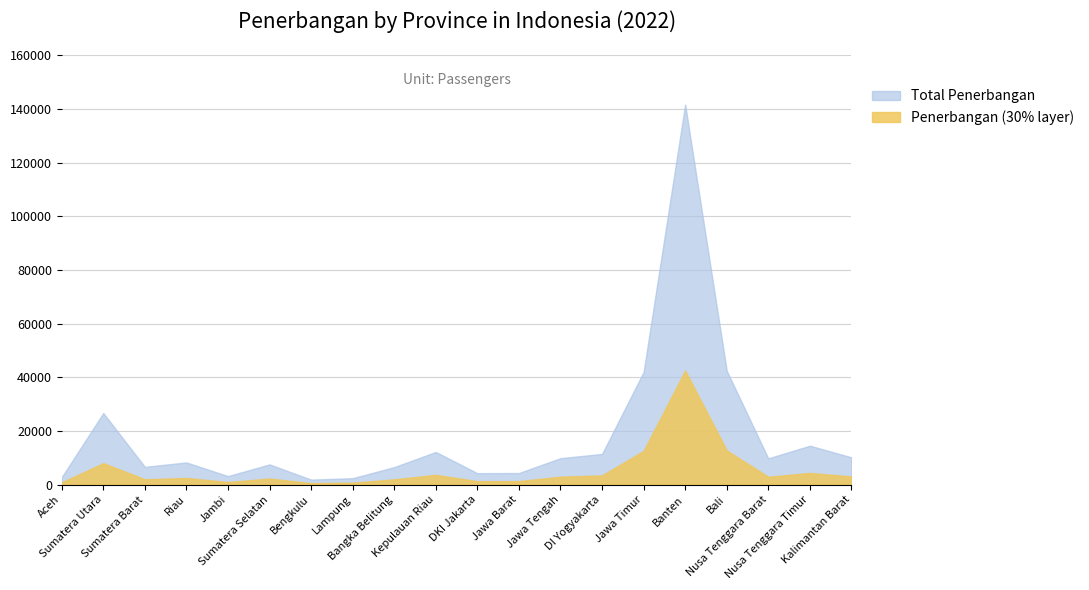

Which series has the largest range (max minus min)?

Total Penerbangan